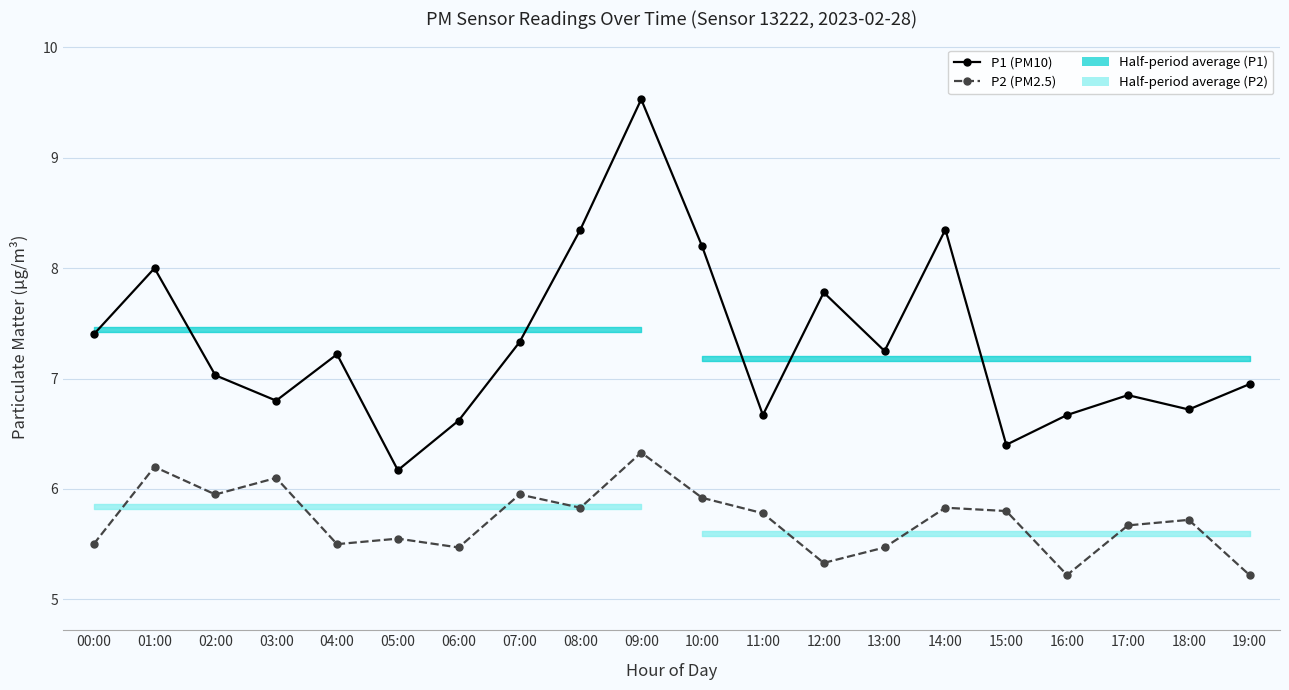

At how many categories does at least one series exceed 8?

4